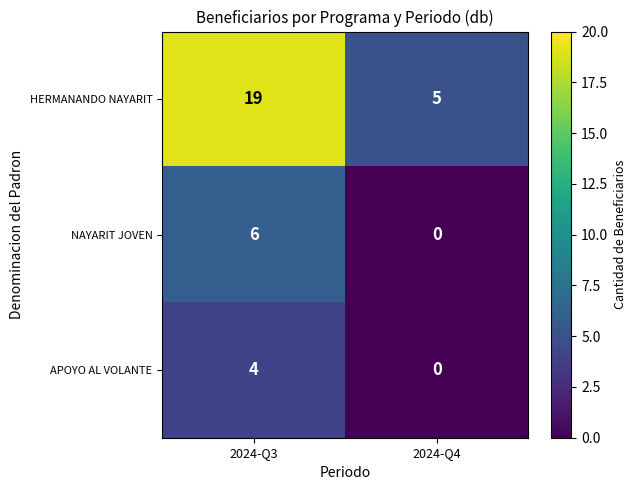

Rank the categories by NAYARIT JOVEN value from lowest to highest.

2024-Q4, 2024-Q3